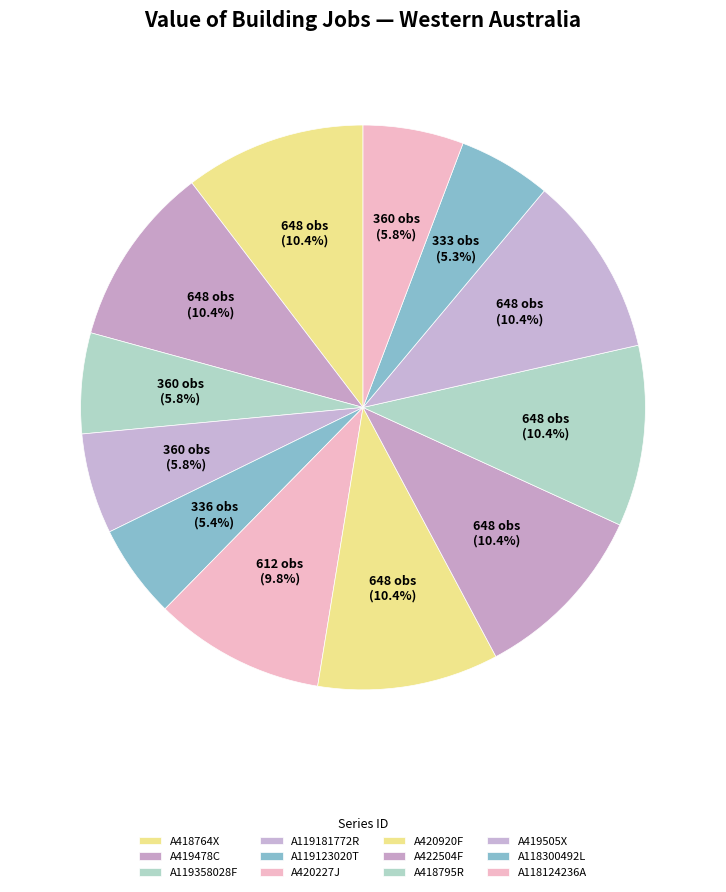

To the nearest percent, what portion does A119358028F represent?

6%